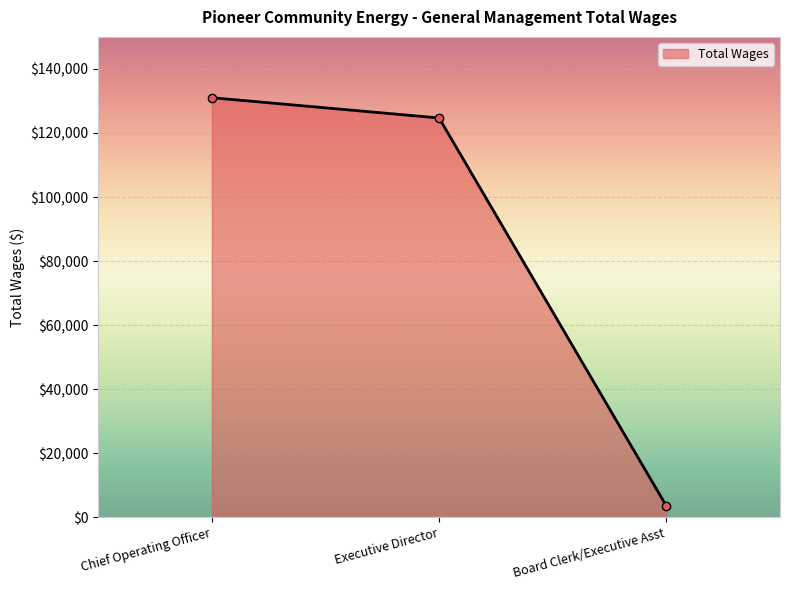

At which label is the value closest to 67281?

Executive Director